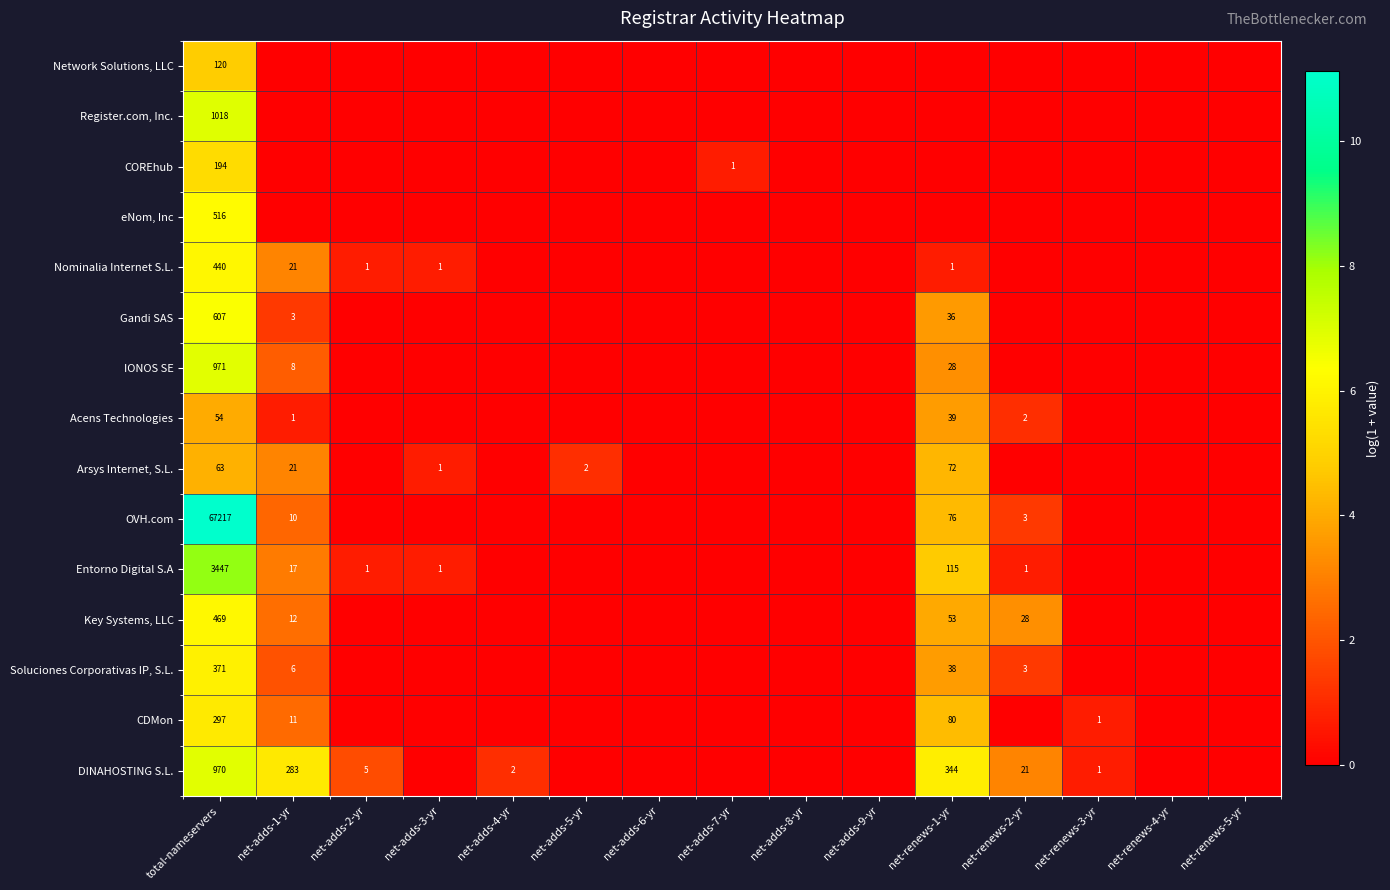

How many distinct data groups are displayed?

15